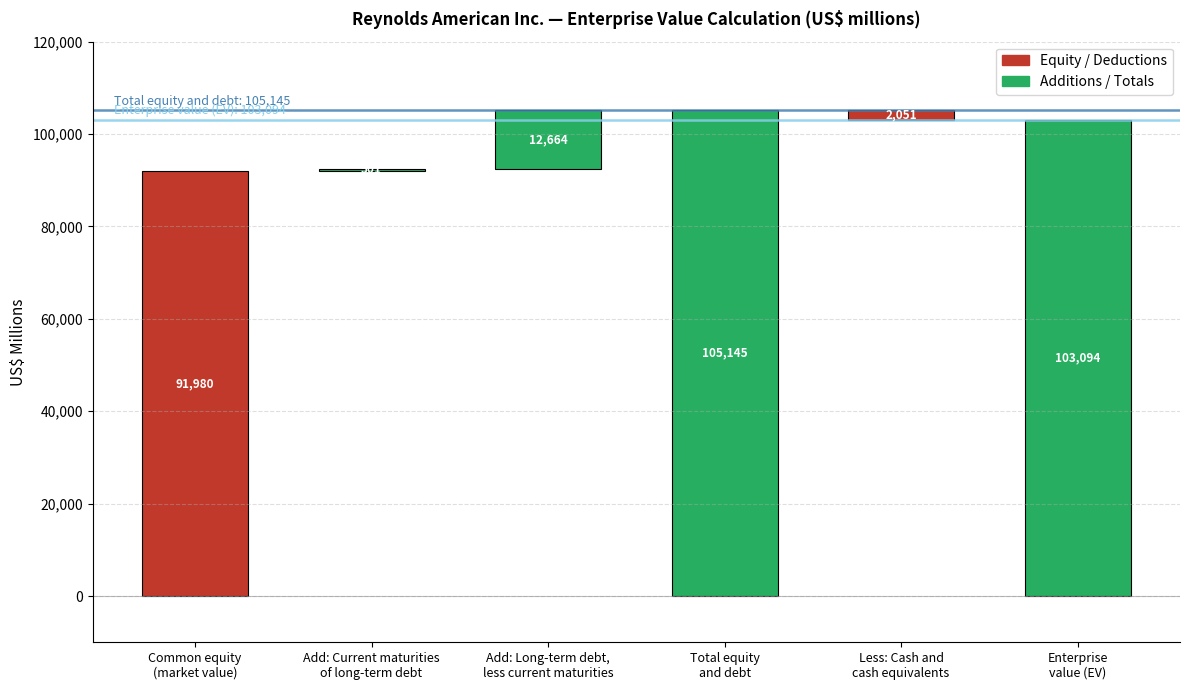

What is the sum of all values?

315435